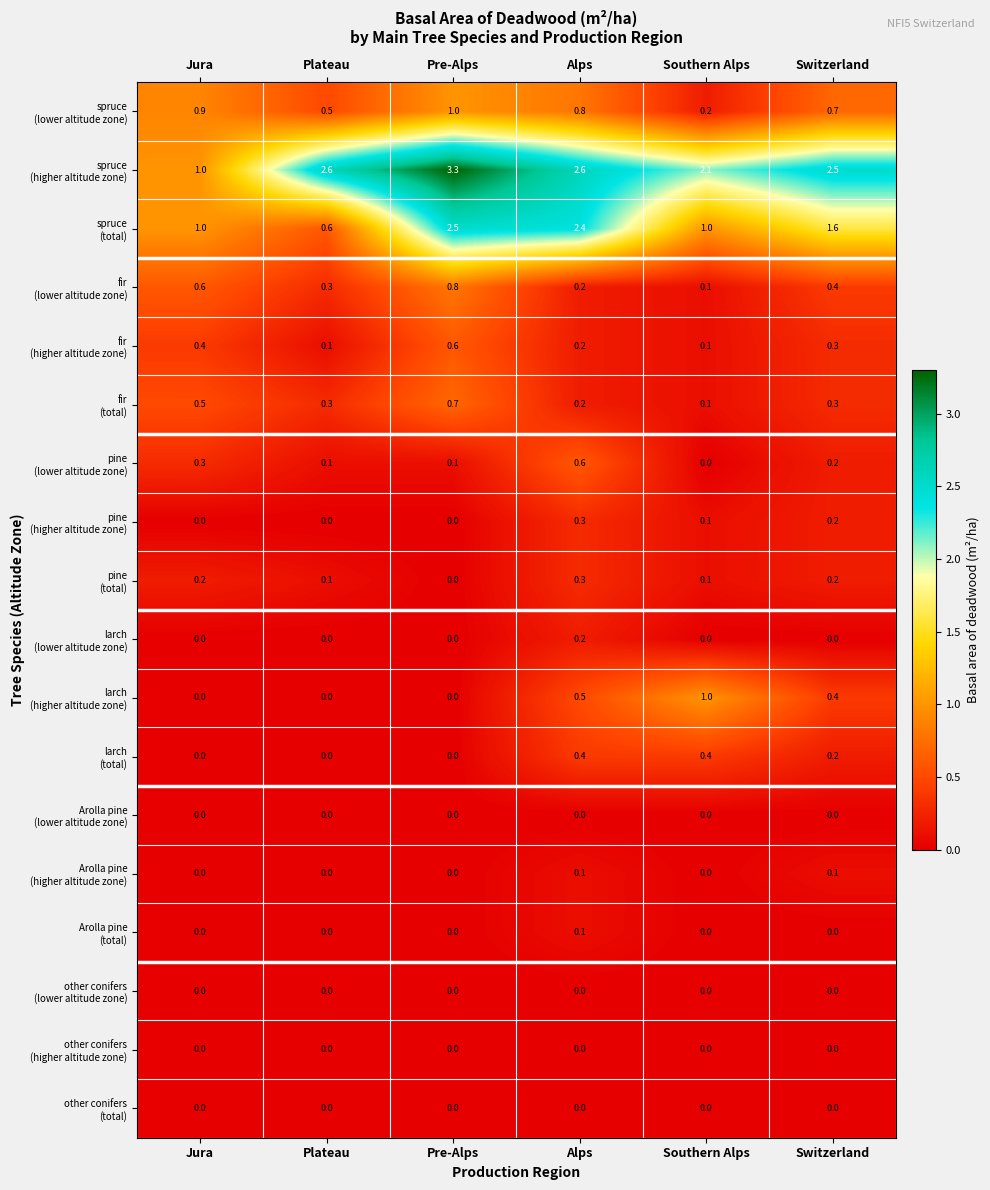

What is the greatest value displayed?

3.3